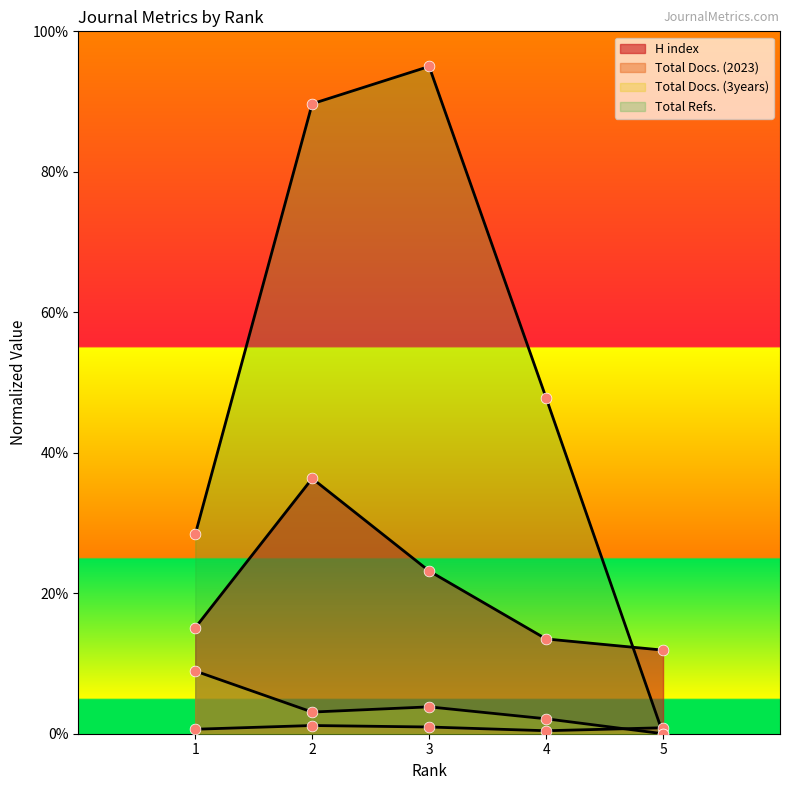

Which series reaches the maximum Y coordinate?

Total Refs.